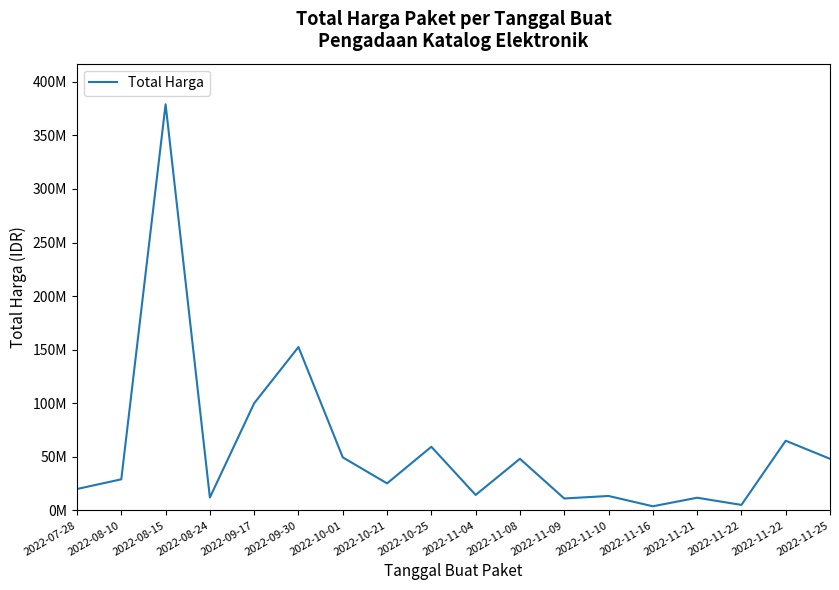

Is this an area chart (filled region under the line)?

No